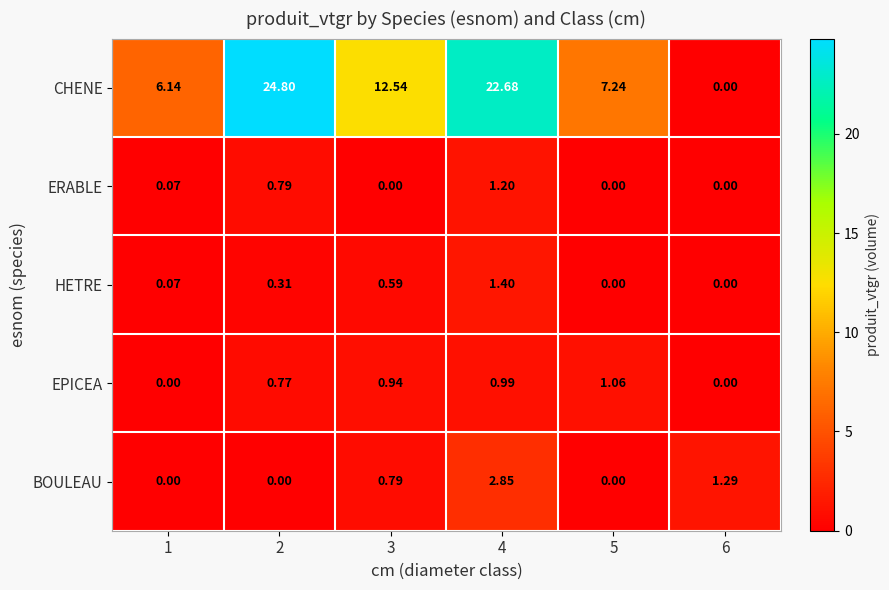

Which series has the largest total across all categories?

CHENE